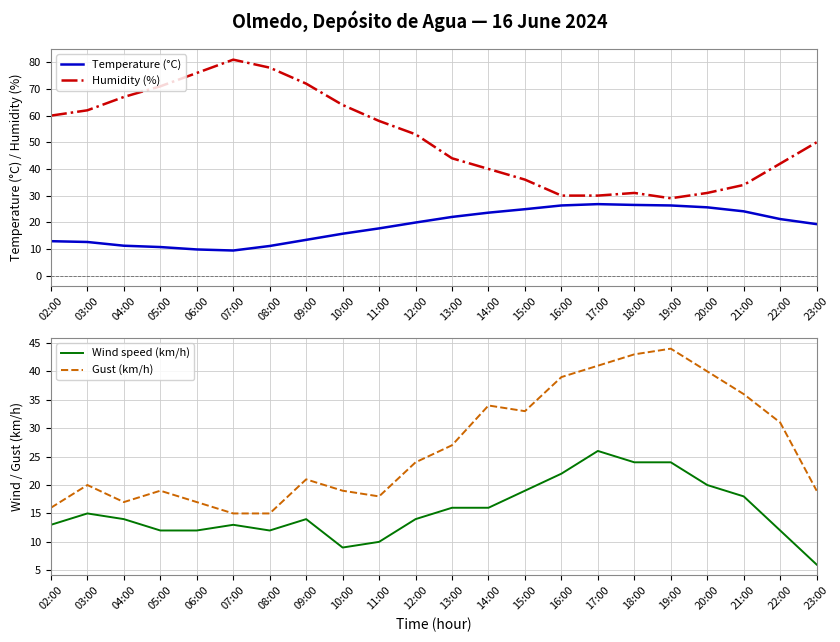

What is the smallest value displayed?

6.0